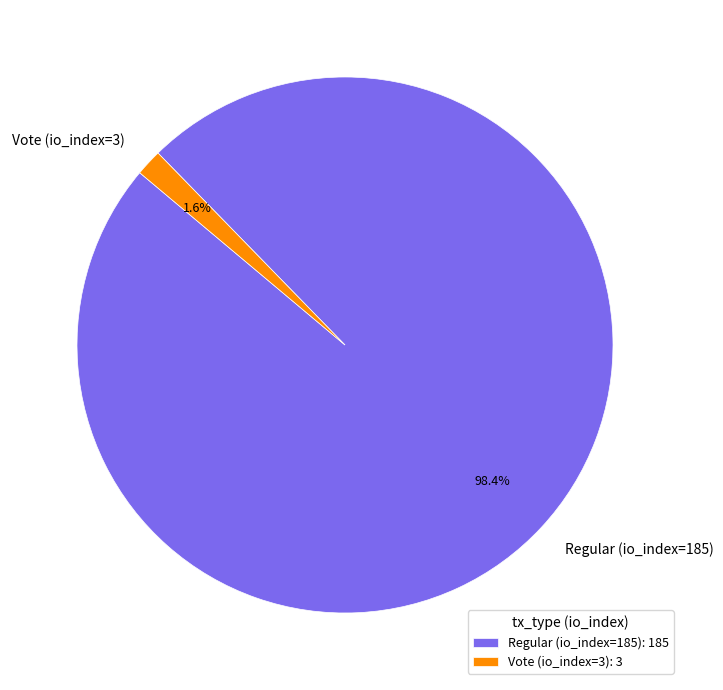

Does Vote (io_index=3) account for over 50% of the chart?

No